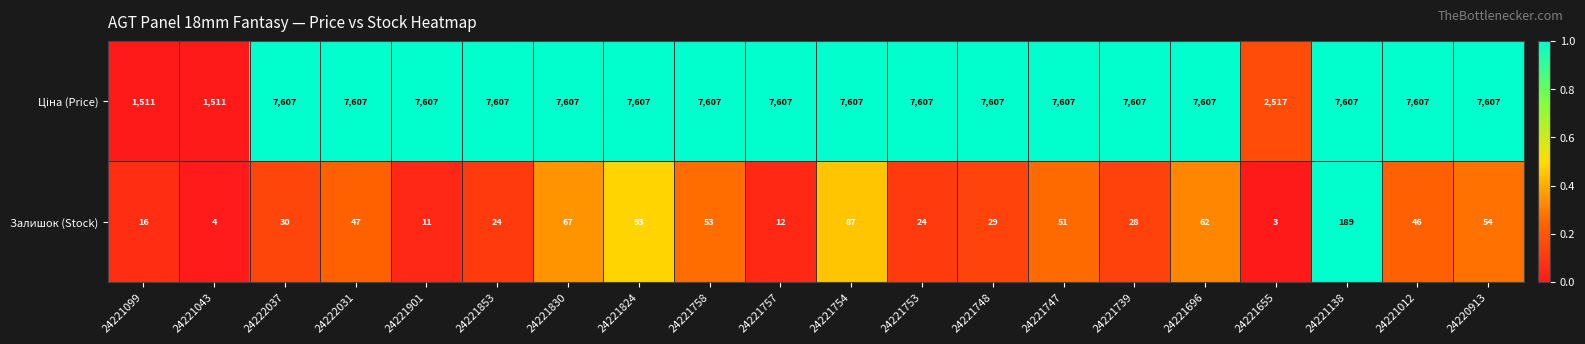

What is the sum of all Залишок (Stock) values?

930